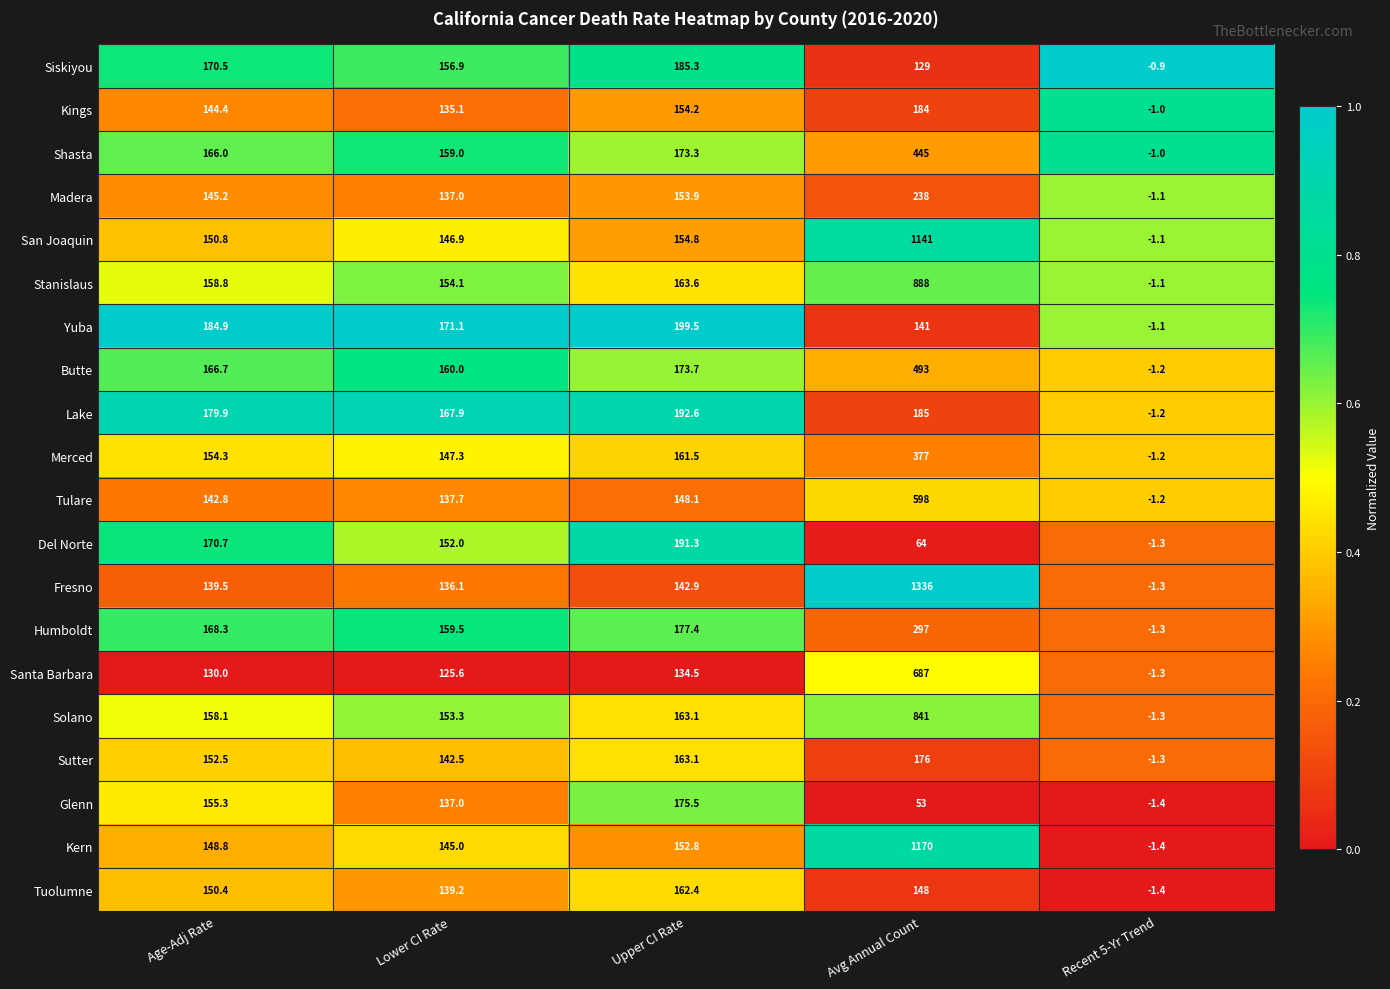

The value of Lake at Avg Annual Count is 260.9. True or false?

False